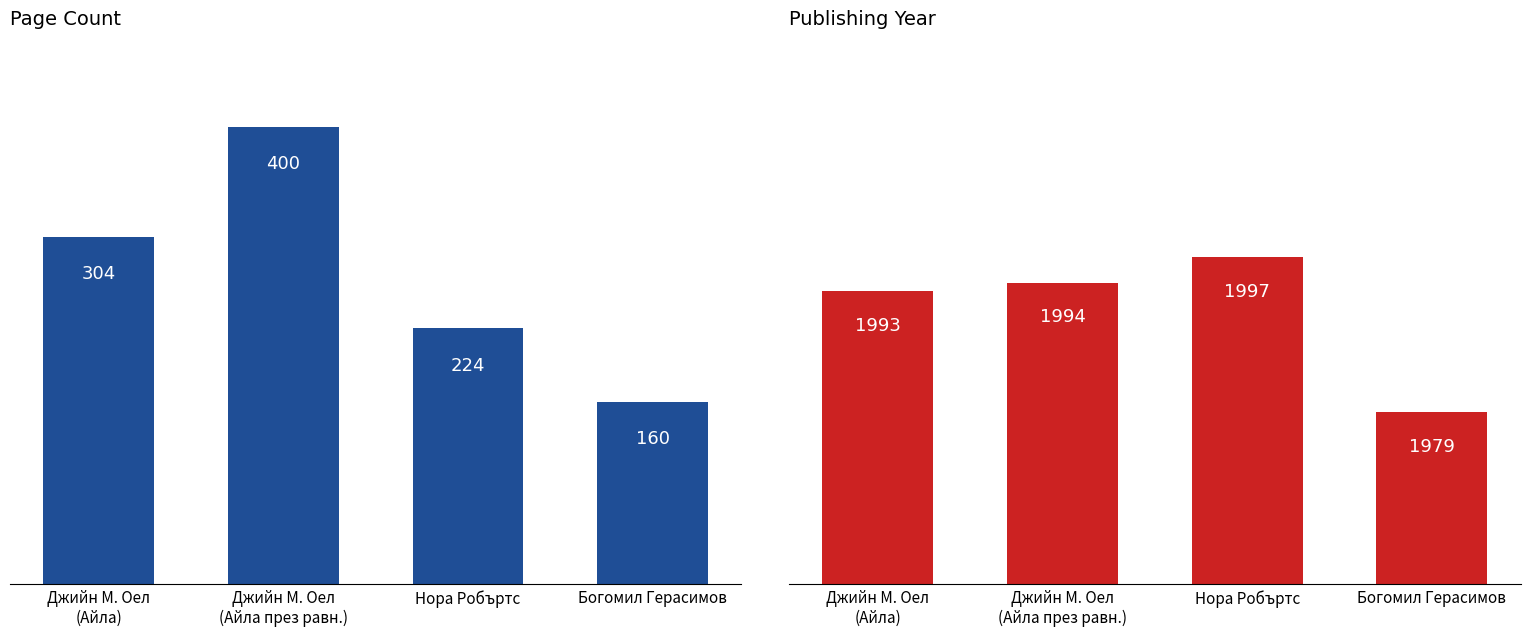

What is the label of the 2nd bar from the right?

Нора Робъртс